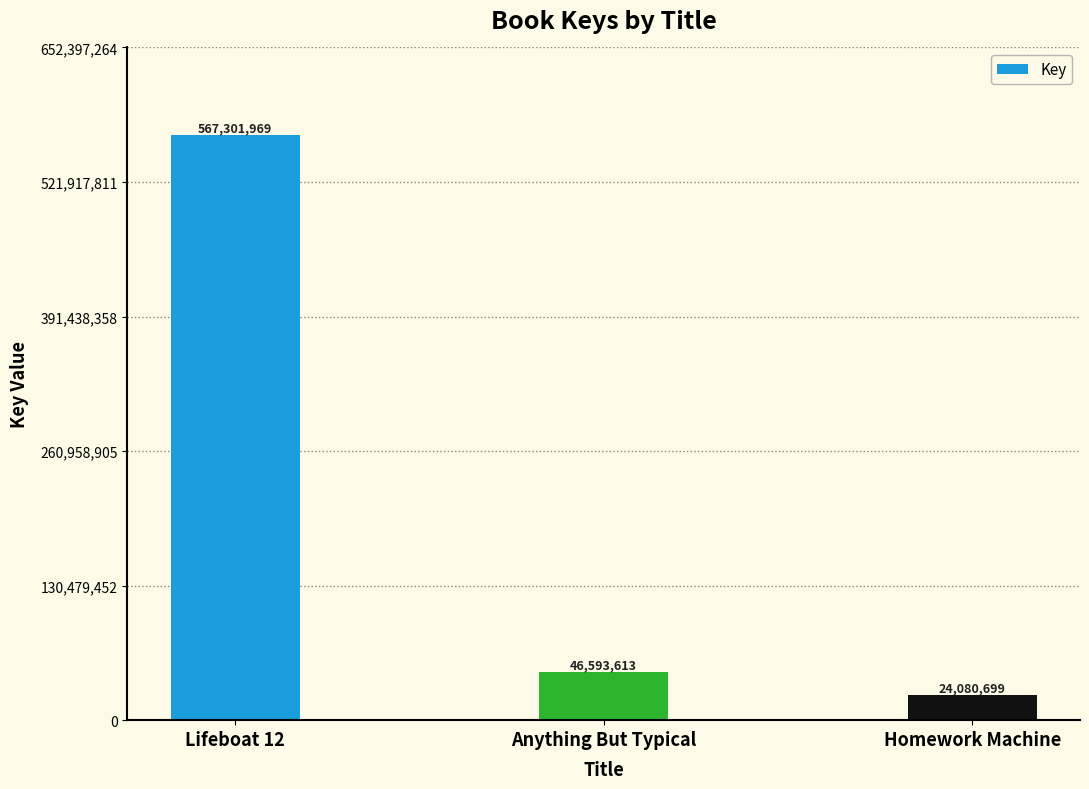

The value at Homework Machine is 24080699. True or false?

True